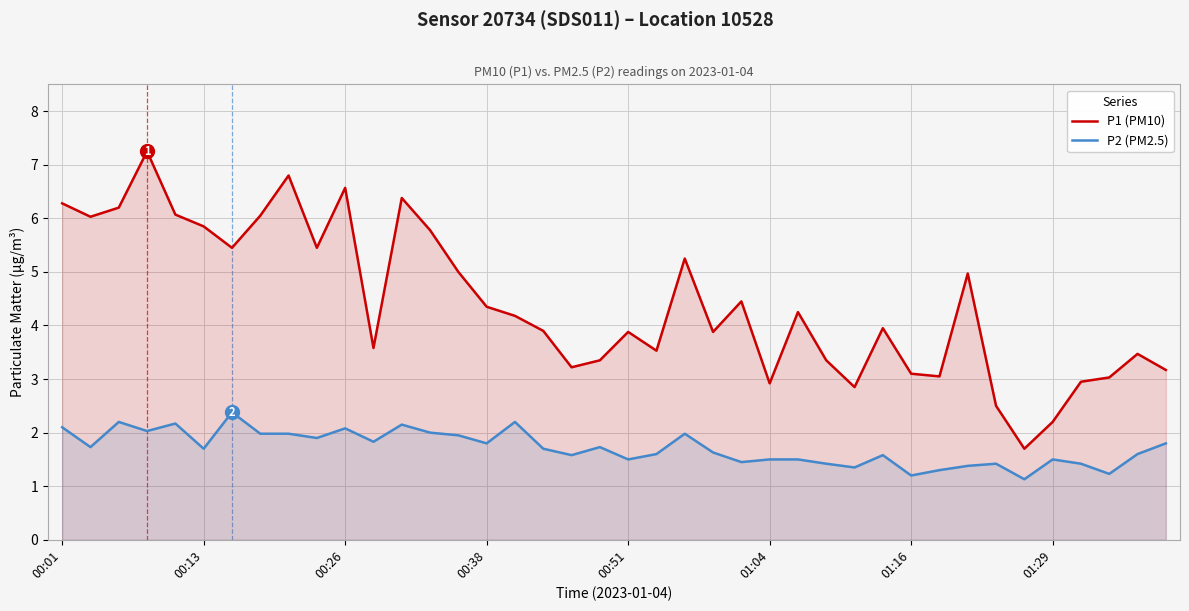

True or false: P2 (PM2.5) has a value of 0.9 at 24.

False